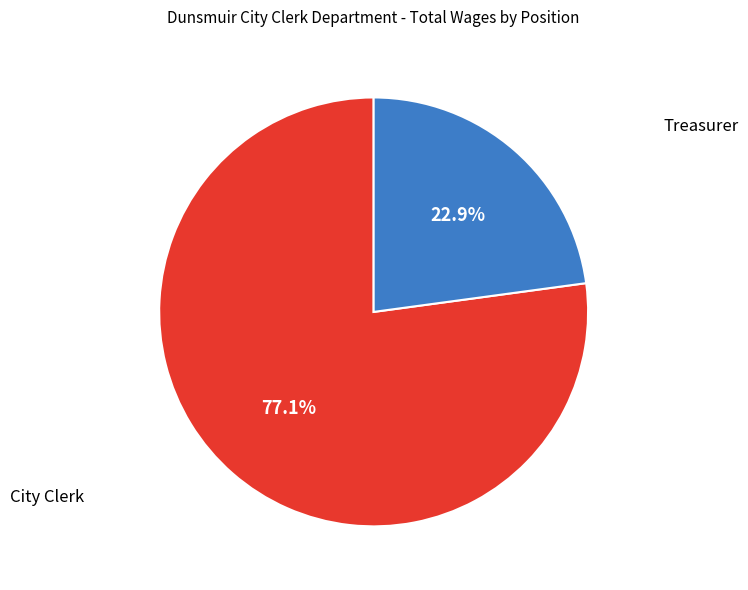

Is there a majority slice in this chart?

Yes